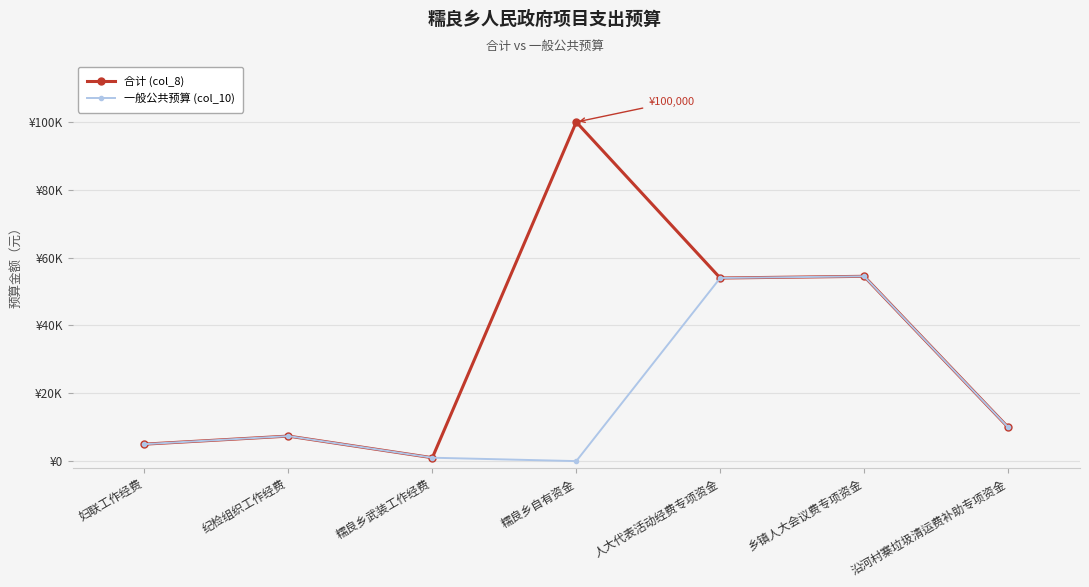

Is the value of 一般公共预算 (col_10) at 纪检组织工作经费 greater than the value of 合计 (col_8) at 糯良乡自有资金?

No